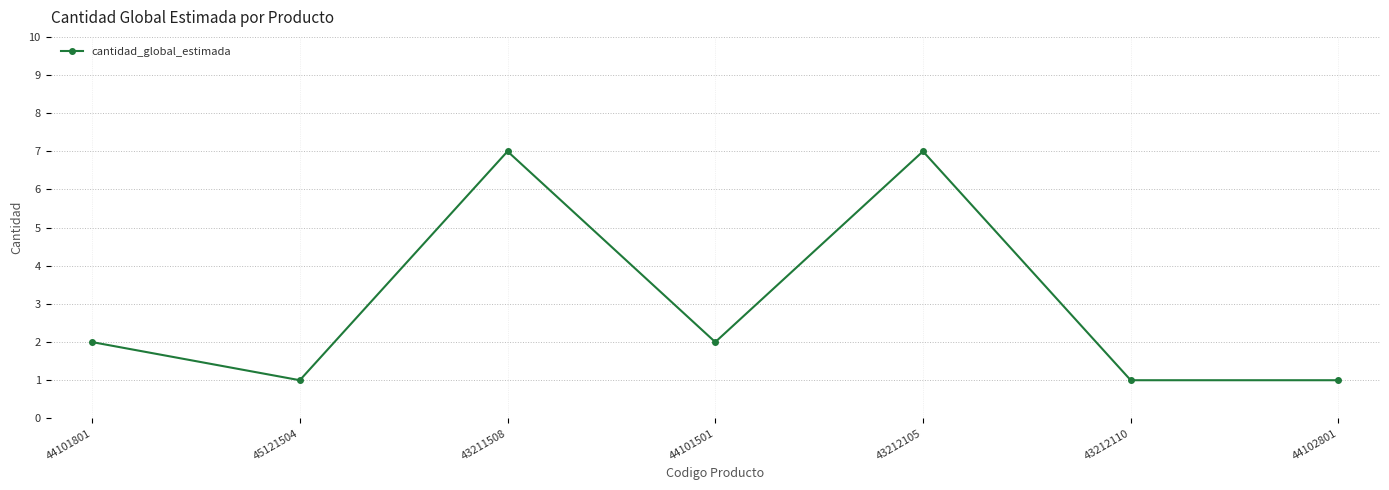

What is the average value?

3